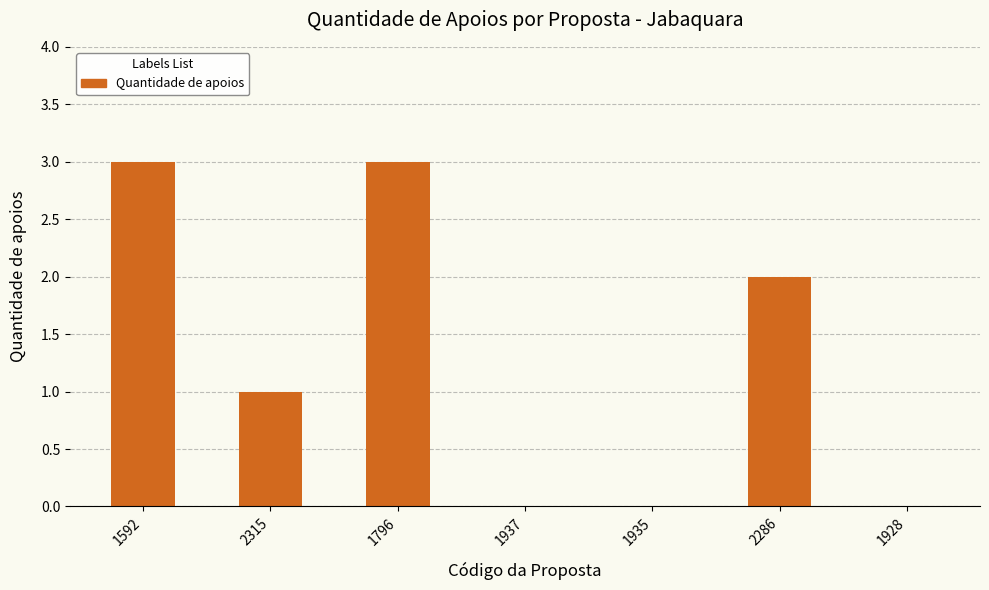

True or false: the data shows 1 at 1937.

False